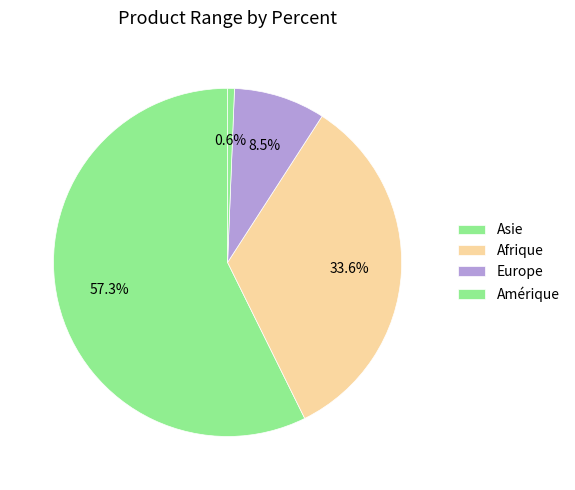

Does Asie represent more than half of the total?

Yes